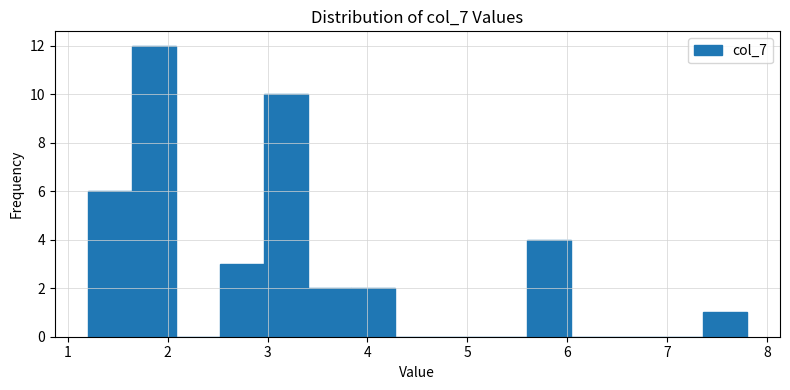

Reading left to right, transcribe this chart: for each bar, give the range it covers on the x-axis and its height. Neither the bar edges nor the heights are printed on the chart, so give them approximately, as read against the axes.

1.20 to 1.64: 6
1.64 to 2.08: 12
2.08 to 2.52: 0
2.52 to 2.96: 3
2.96 to 3.40: 10
3.40 to 3.84: 2
3.84 to 4.28: 2
4.28 to 4.72: 0
4.72 to 5.16: 0
5.16 to 5.60: 0
5.60 to 6.04: 4
6.04 to 6.48: 0
6.48 to 6.92: 0
6.92 to 7.36: 0
7.36 to 7.80: 1